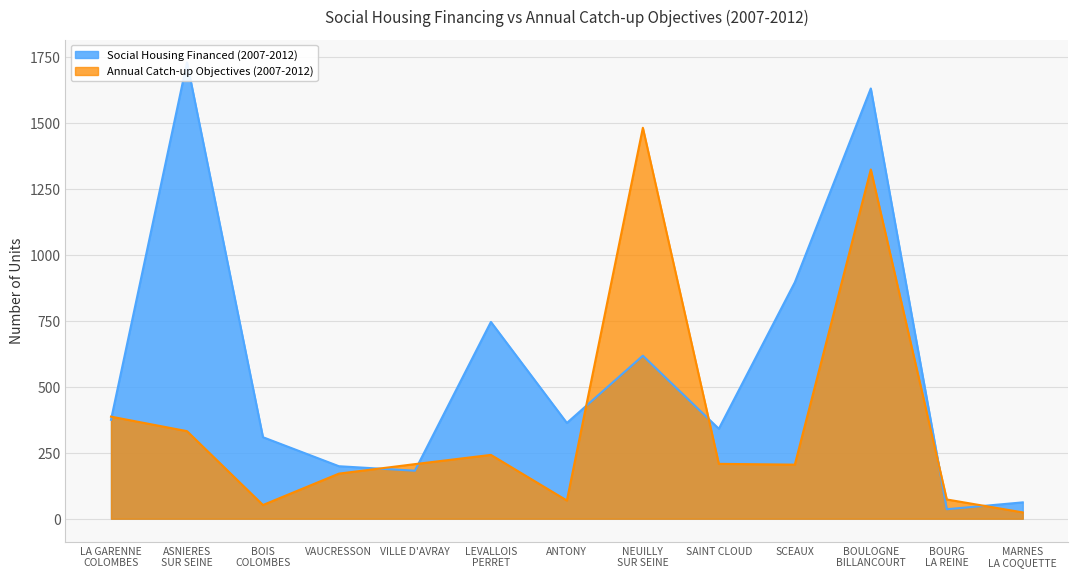

What position from the right is LA GARENNE
COLOMBES?

13